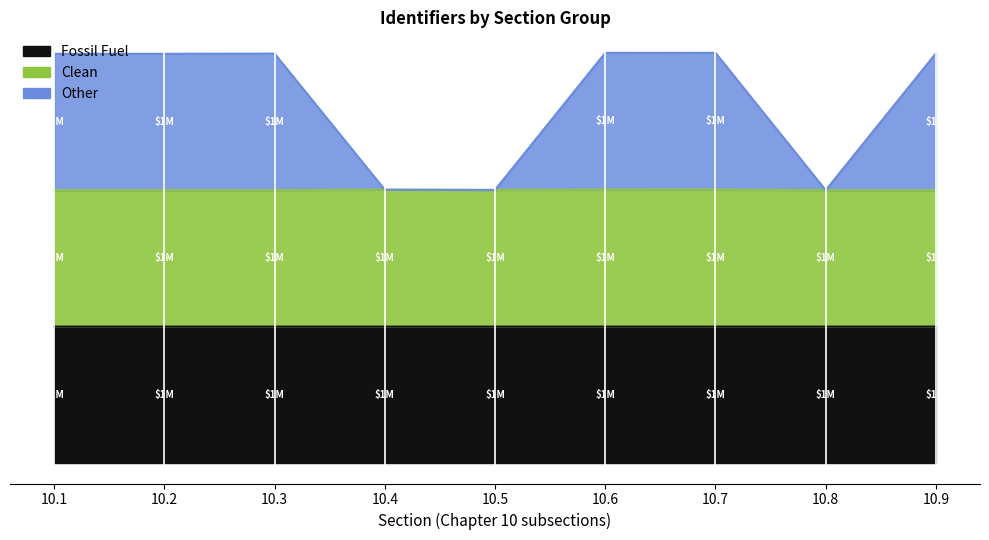

At which label does Fossil Fuel reach its peak?

10.9